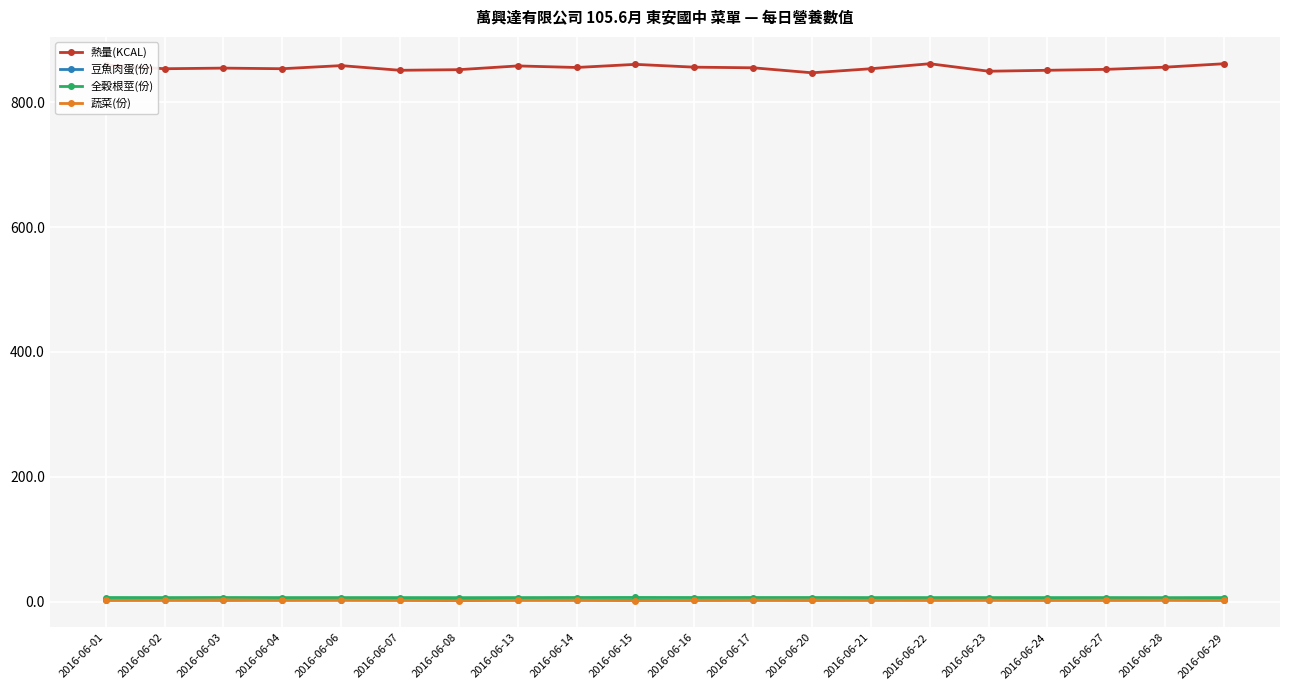

What is the maximum value shown in the chart?

861.5